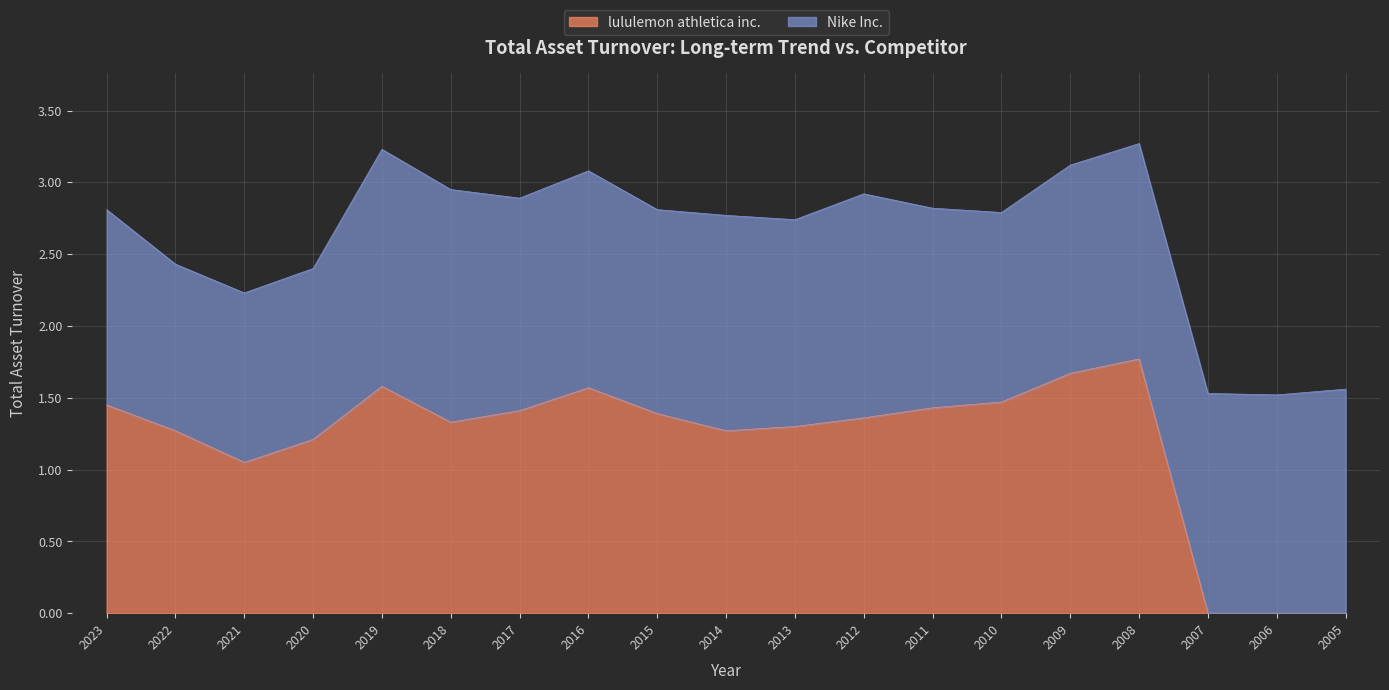

What is the value of the 13th point from the left?

1.4